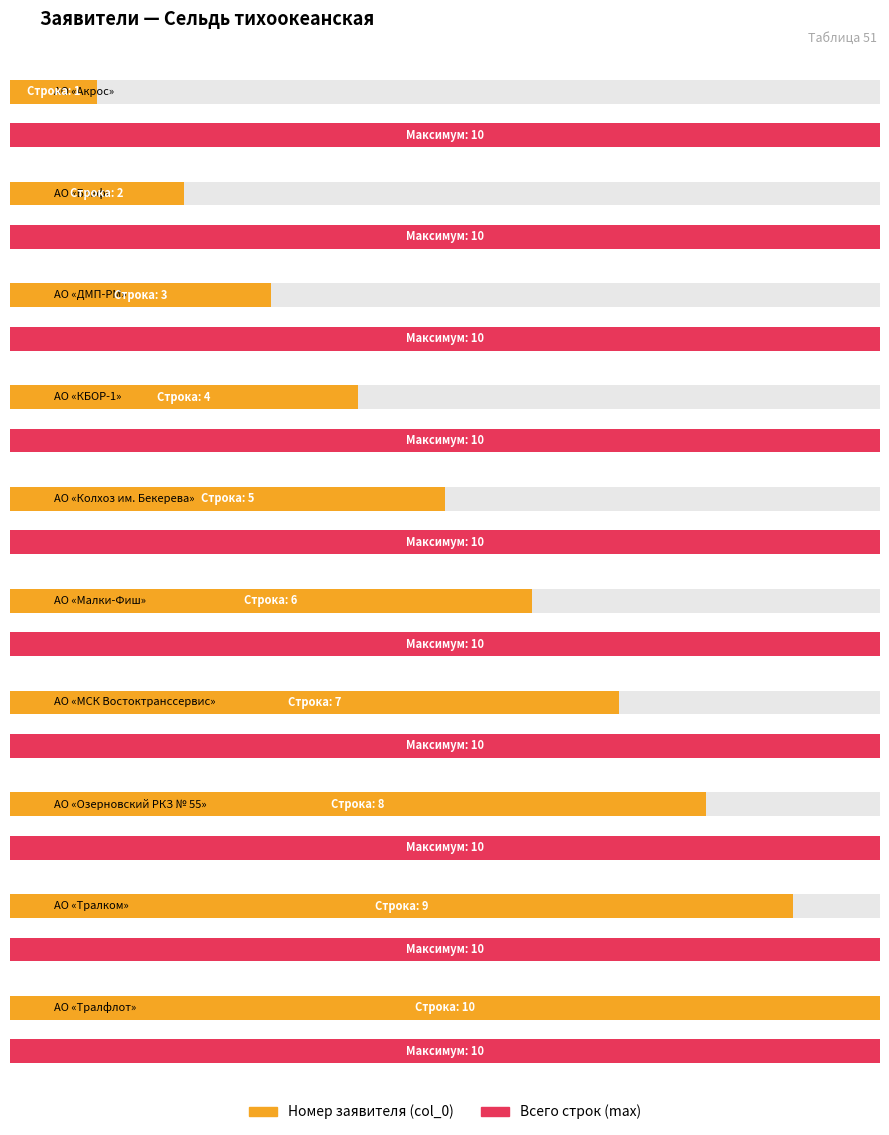

The value of Count of applicants at АО «Блаф» is 4. True or false?

False